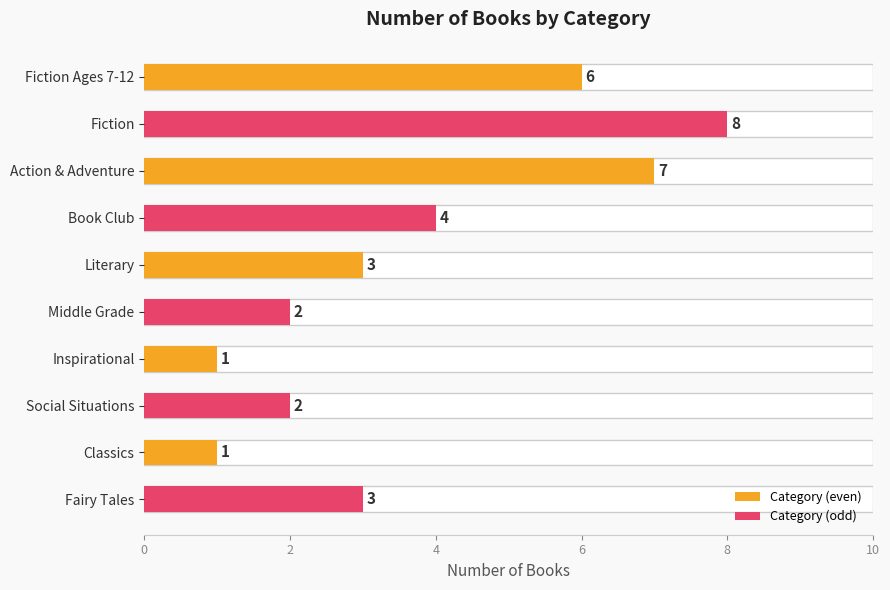

What is the ratio of the value at Middle Grade to the value at Fiction?

0.2